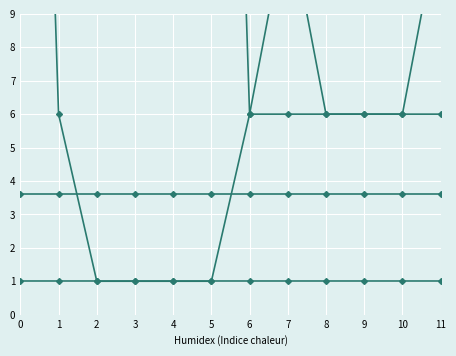

Where is Clave localidad (col_19) nearest to the value 1?

−1